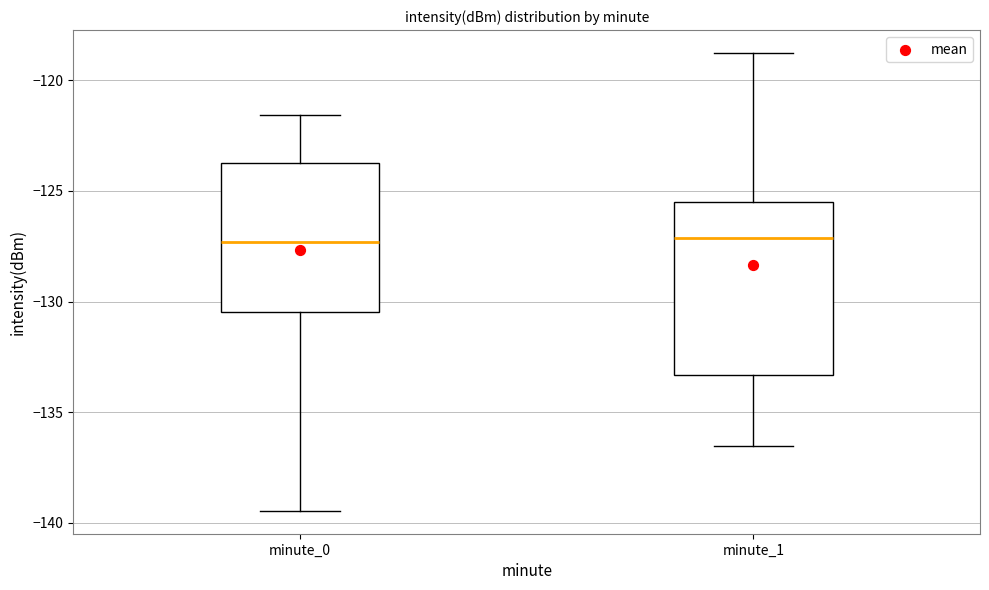

Comparing the boxes themselves (not the whiskers), which one is the tallest?

minute_1